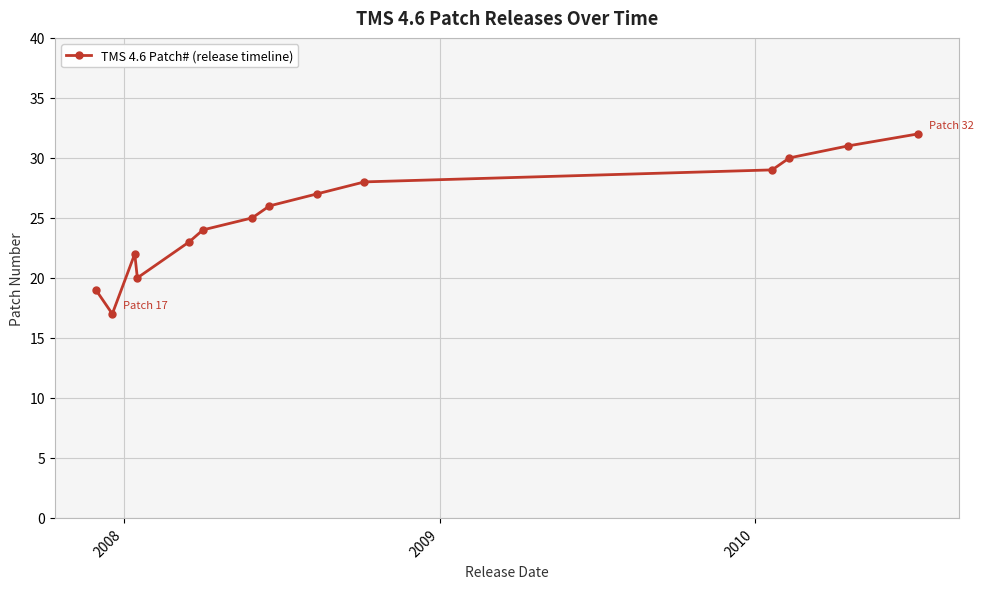

What is the value of the 4th point from the left?

20